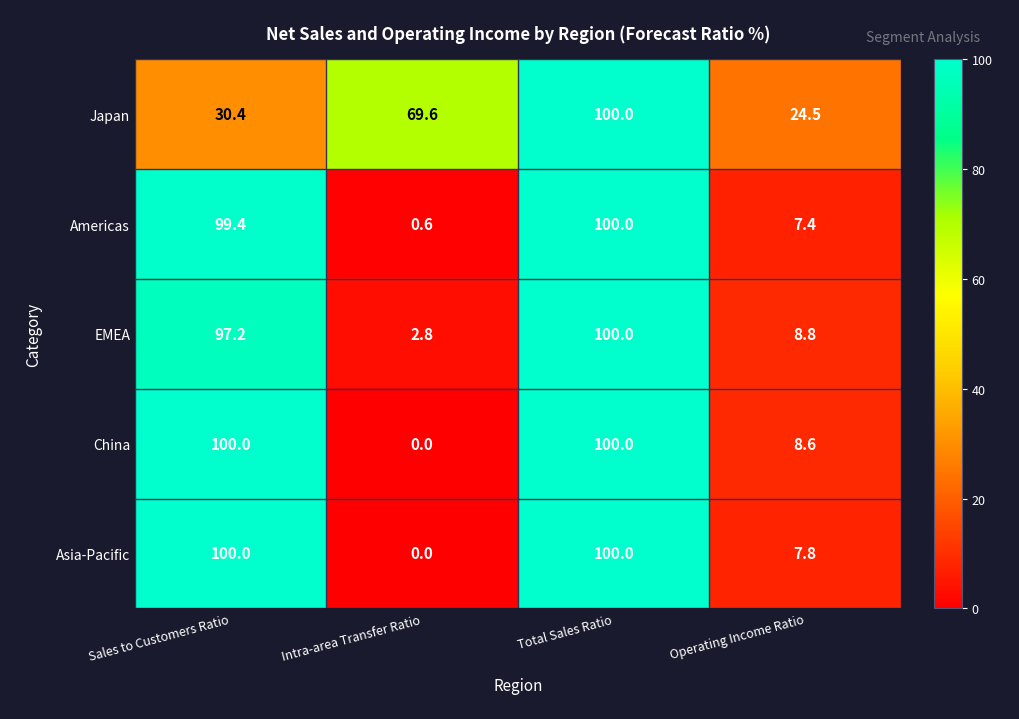

List the labels in order of EMEA value, largest first.

Total Sales Ratio, Sales to Customers Ratio, Operating Income Ratio, Intra-area Transfer Ratio